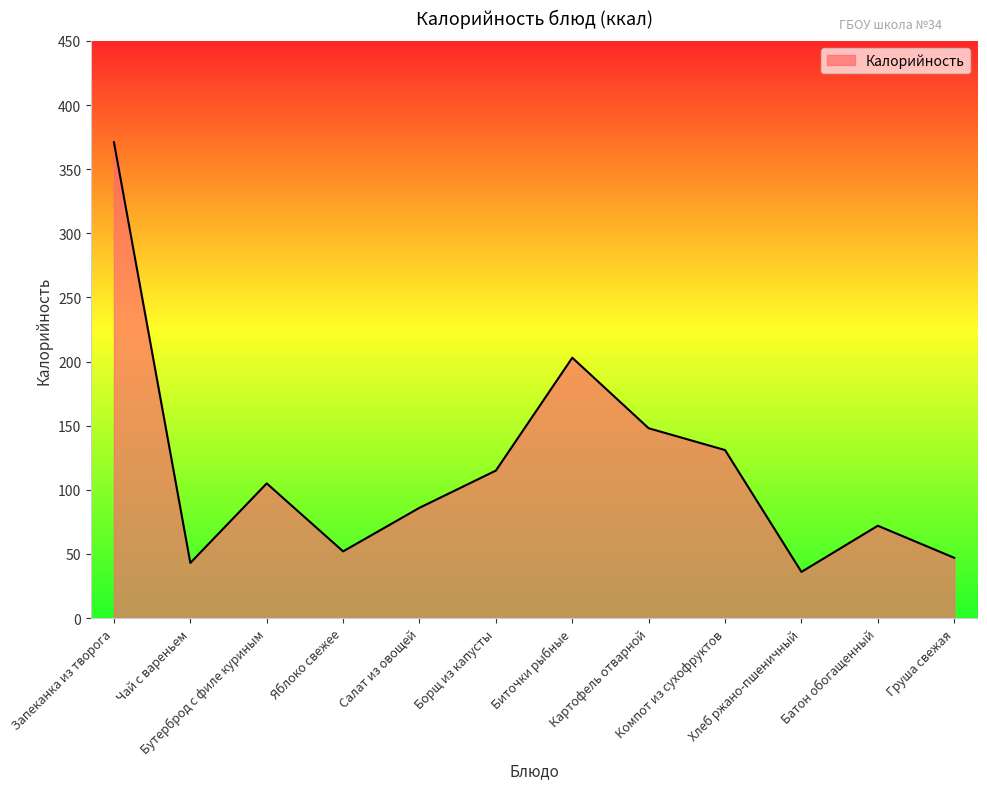

What position from the left is Бутерброд с филе куриным?

3